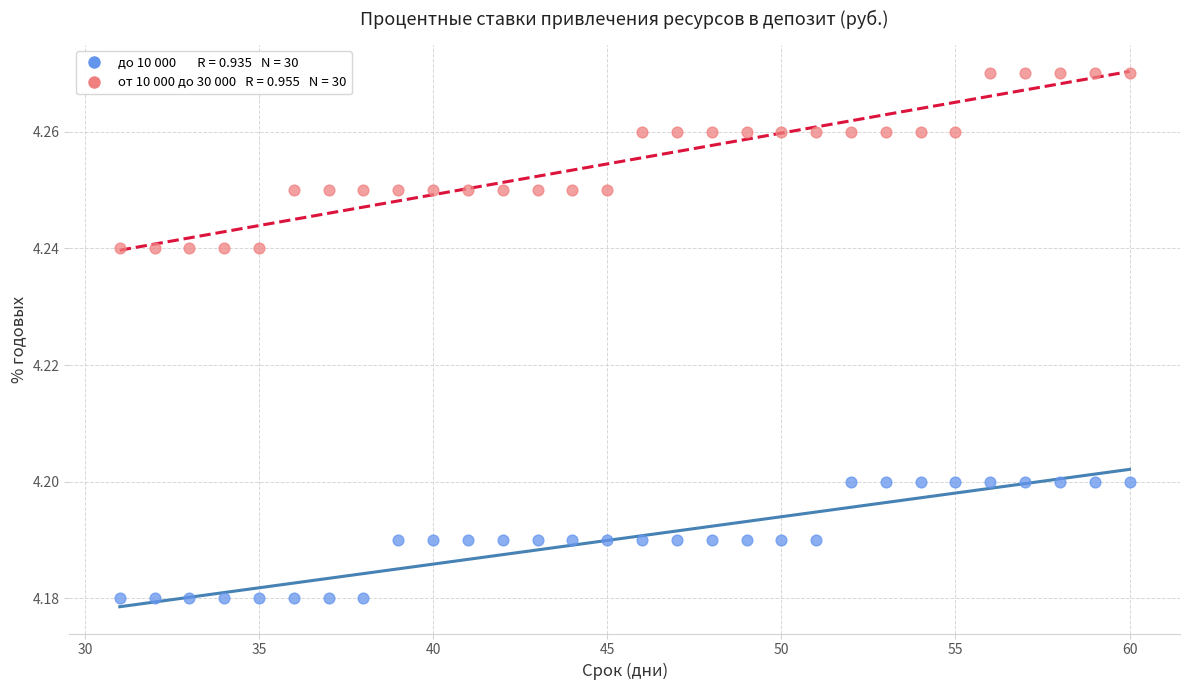

Across all data points, what is the range of X values (max minus min)?

29.0